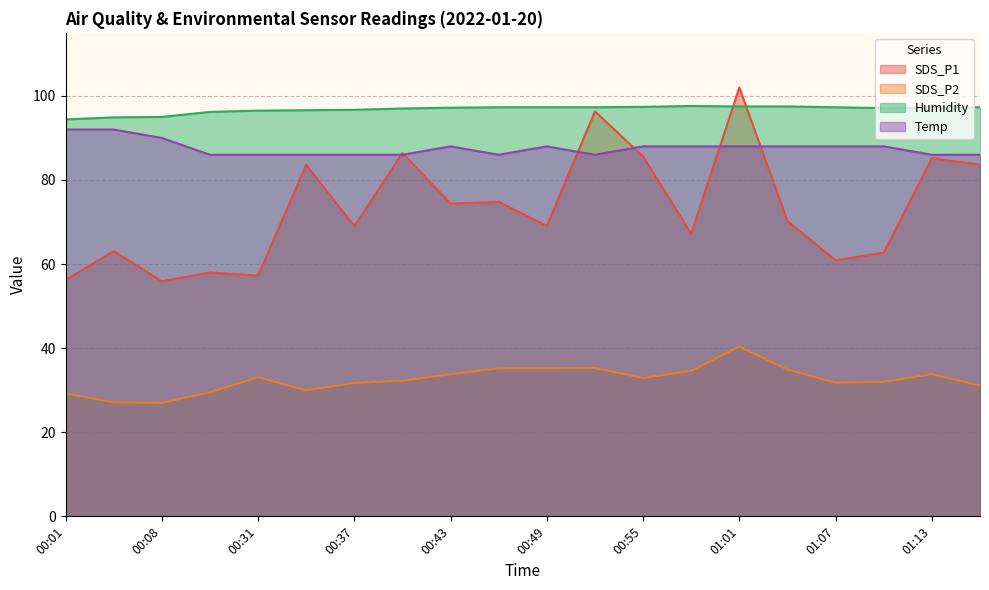

What is the lowest value of the Humidity series?

94.4